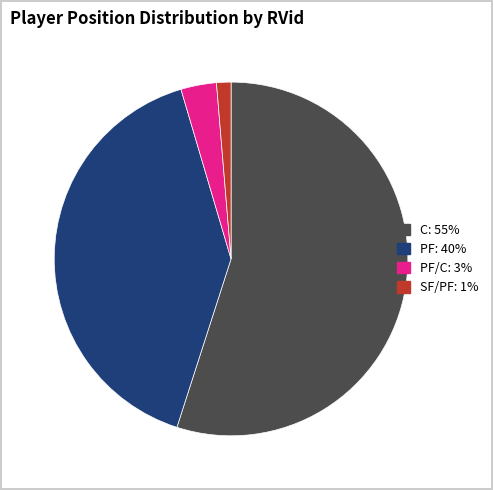

Does any single category account for the majority?

Yes